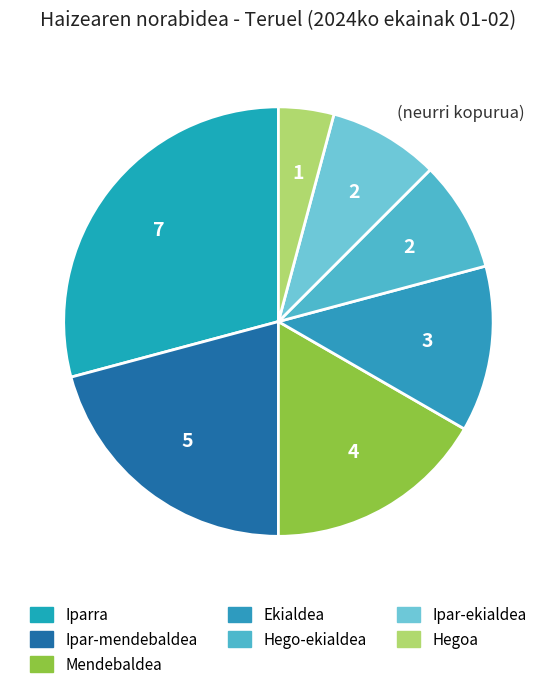

Rank the categories by value from highest to lowest.

Iparra, Ipar-mendebaldea, Mendebaldea, Ekialdea, Hego-ekialdea, Ipar-ekialdea, Hegoa